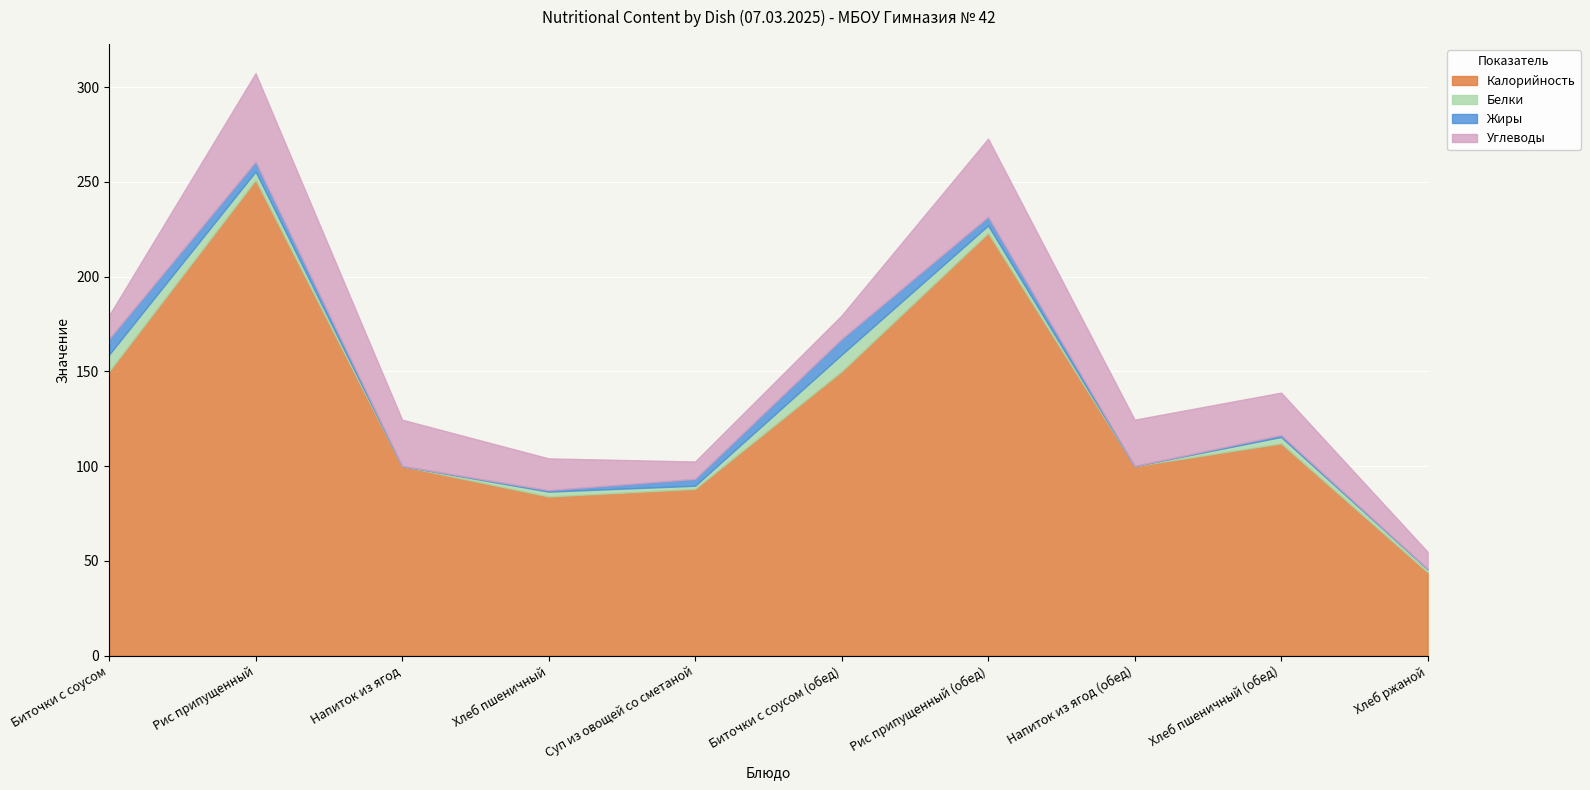

What is the total value across all series at Хлеб пшеничный (обед)?

138.8